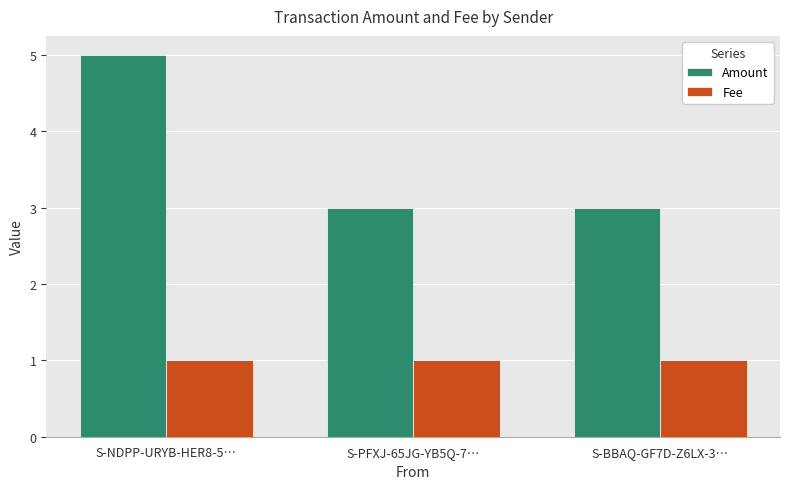

At S-BBAQ-GF7D-Z6LX-3…, list the series in order from largest to smallest.

Amount, Fee